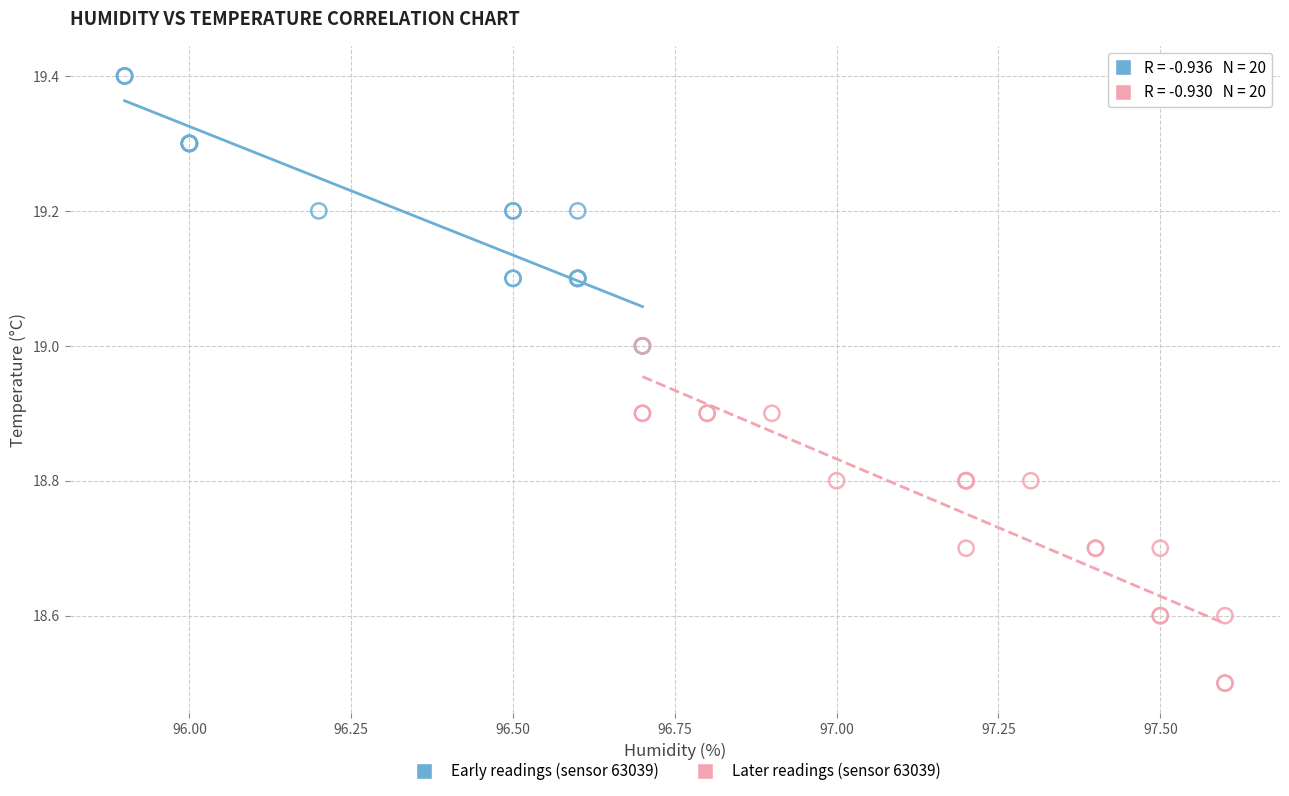

Which series contains the highest Y value?

Early readings (sensor 63039)